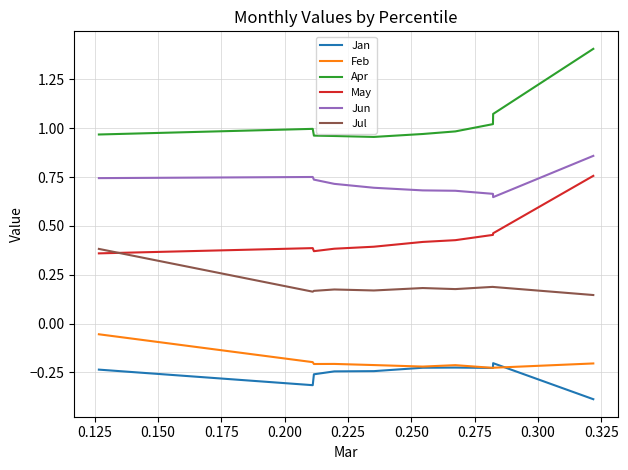

True or false: May and Jan intersect in this chart.

False